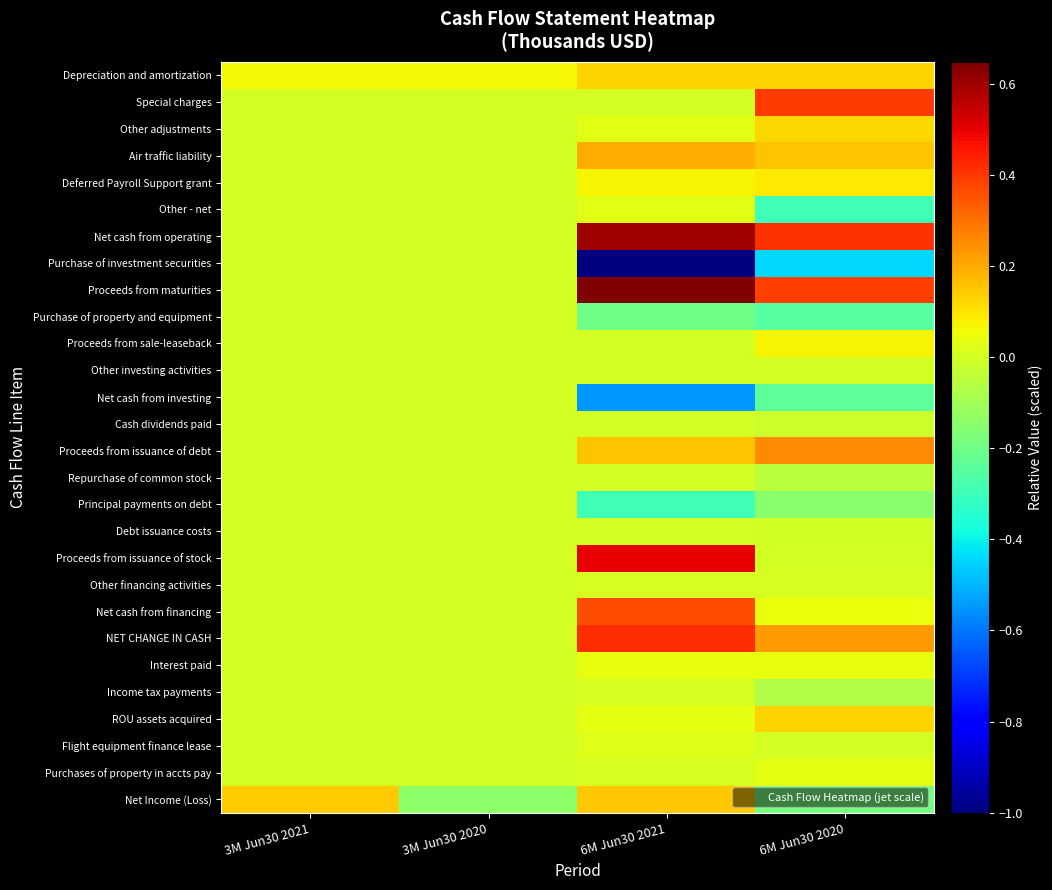

At how many categories does at least one series exceed 0?

4